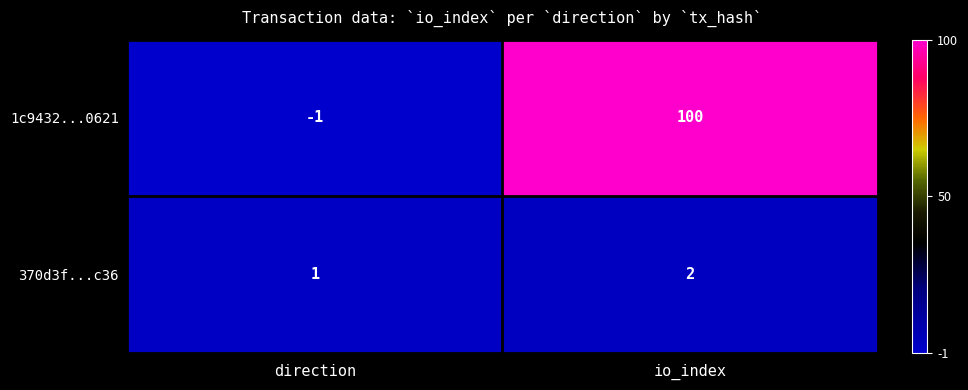

The value of 370d3f...c36 at io_index is 2. True or false?

True